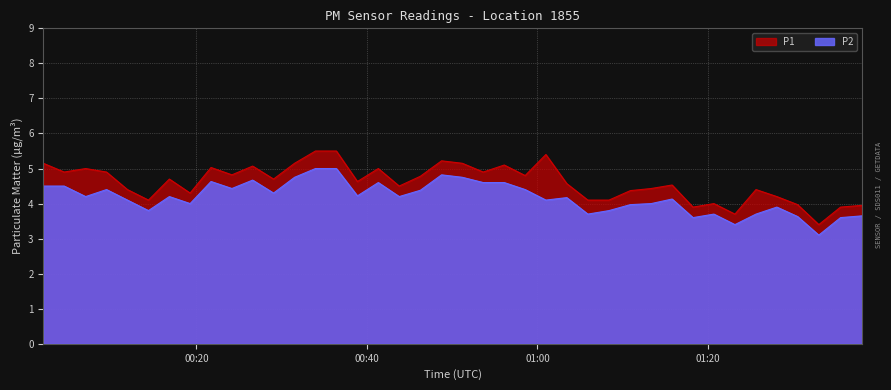

How many series are shown in this chart?

2